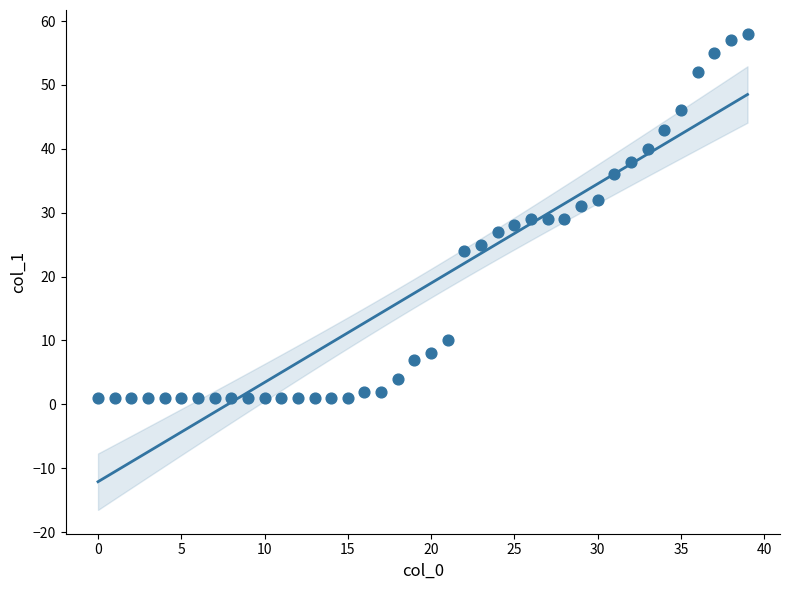

What is the range of Y values (max minus min)?

57